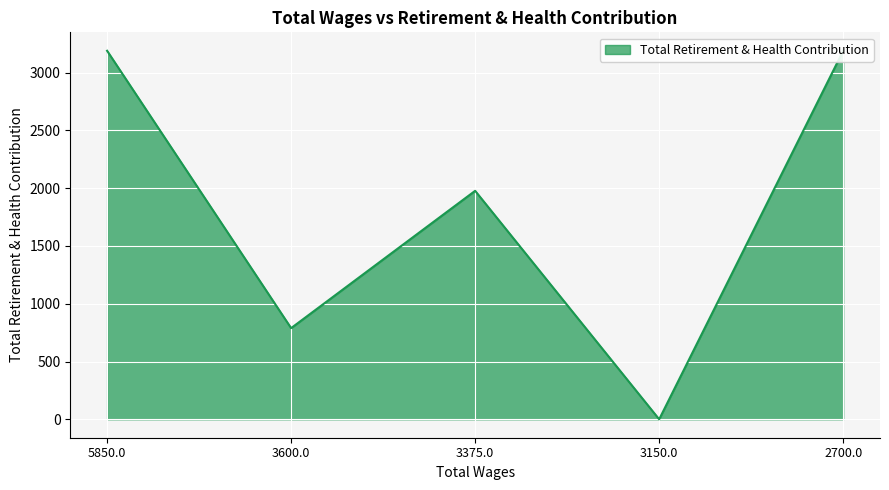

Rank the categories by value from highest to lowest.

5850.0, 2700.0, 3375.0, 3600.0, 3150.0